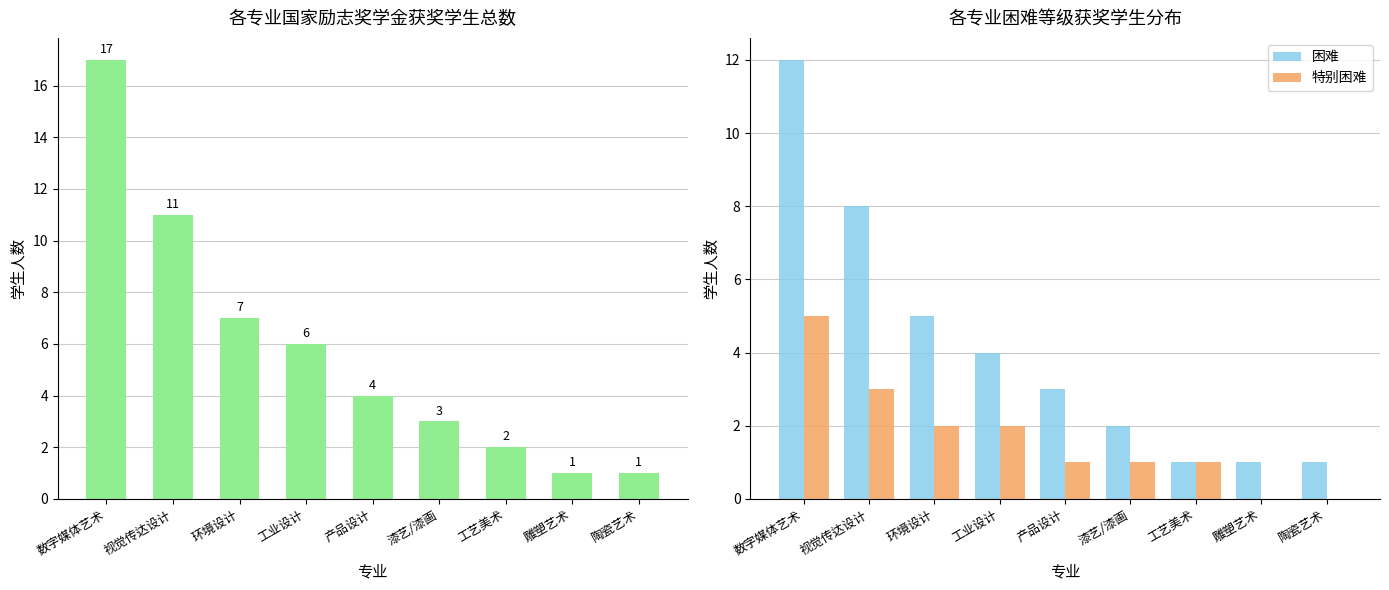

Between 漆艺/漆画 and 数字媒体艺术, which is larger?

数字媒体艺术